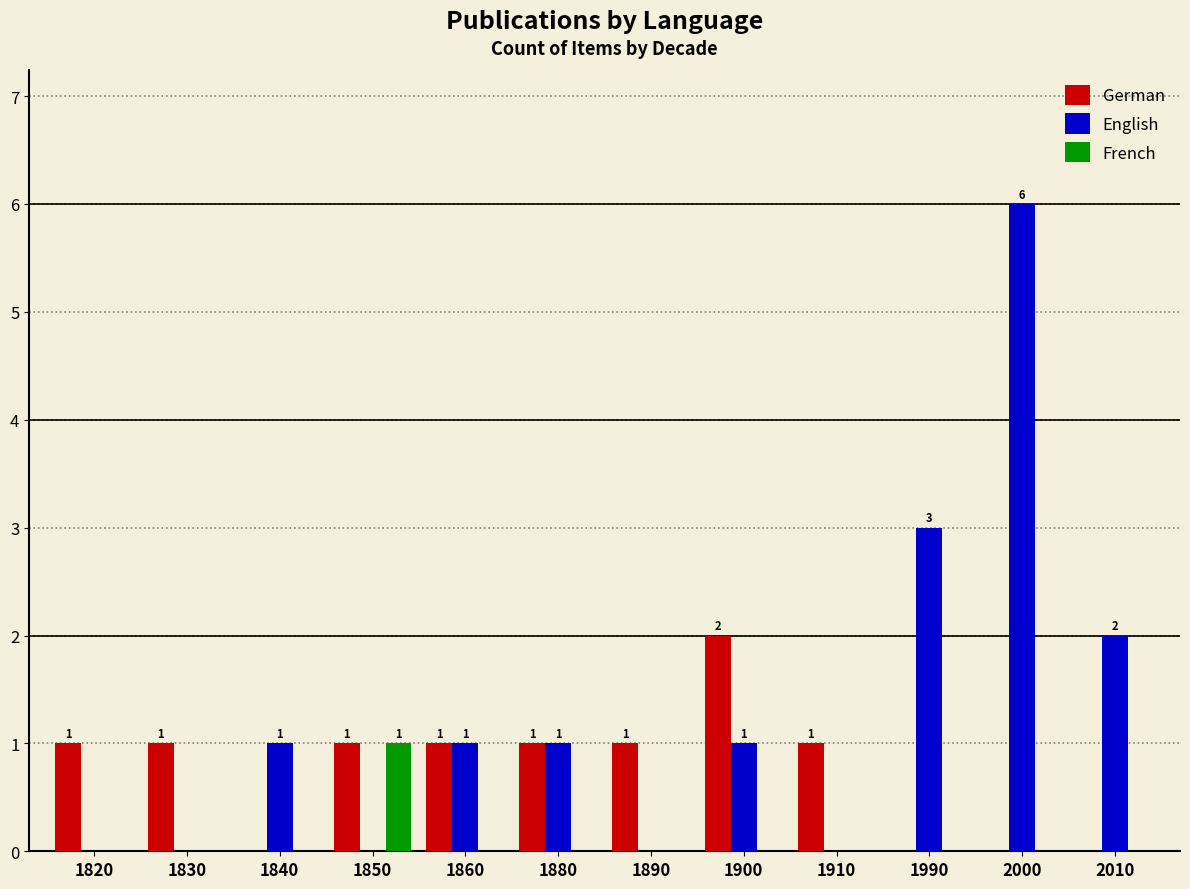

Which series has the largest total across all categories?

English